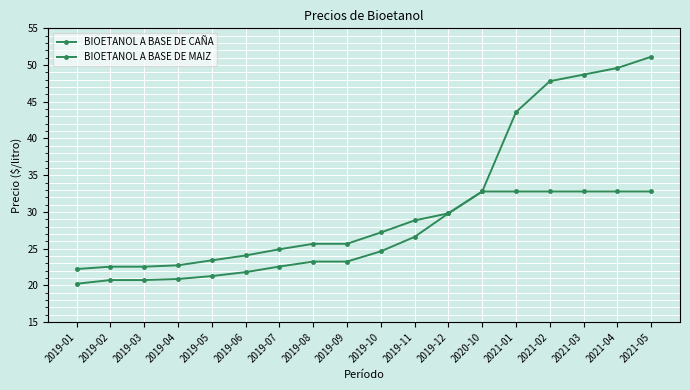

Which series has the largest total across all categories?

BIOETANOL A BASE DE CAÑA